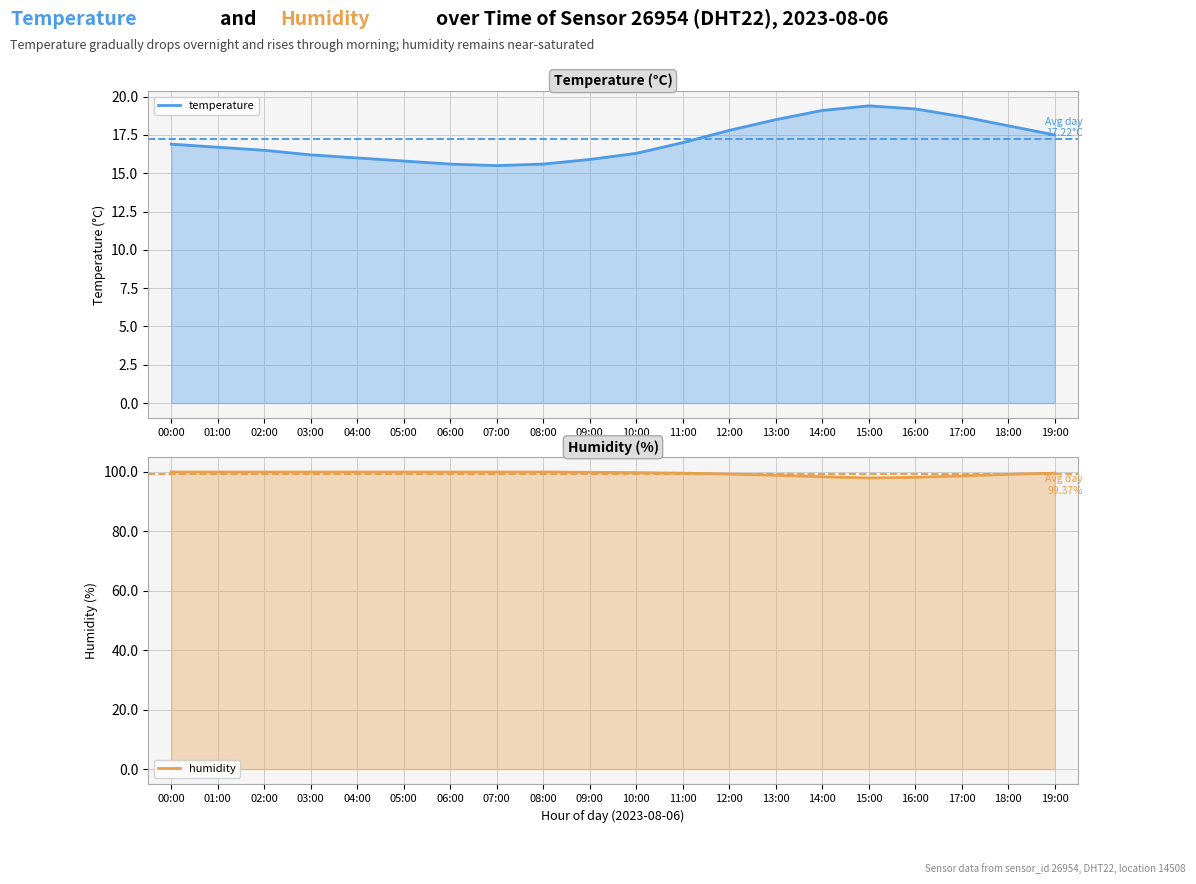

What is the label of the 3rd point from the right?

17:00